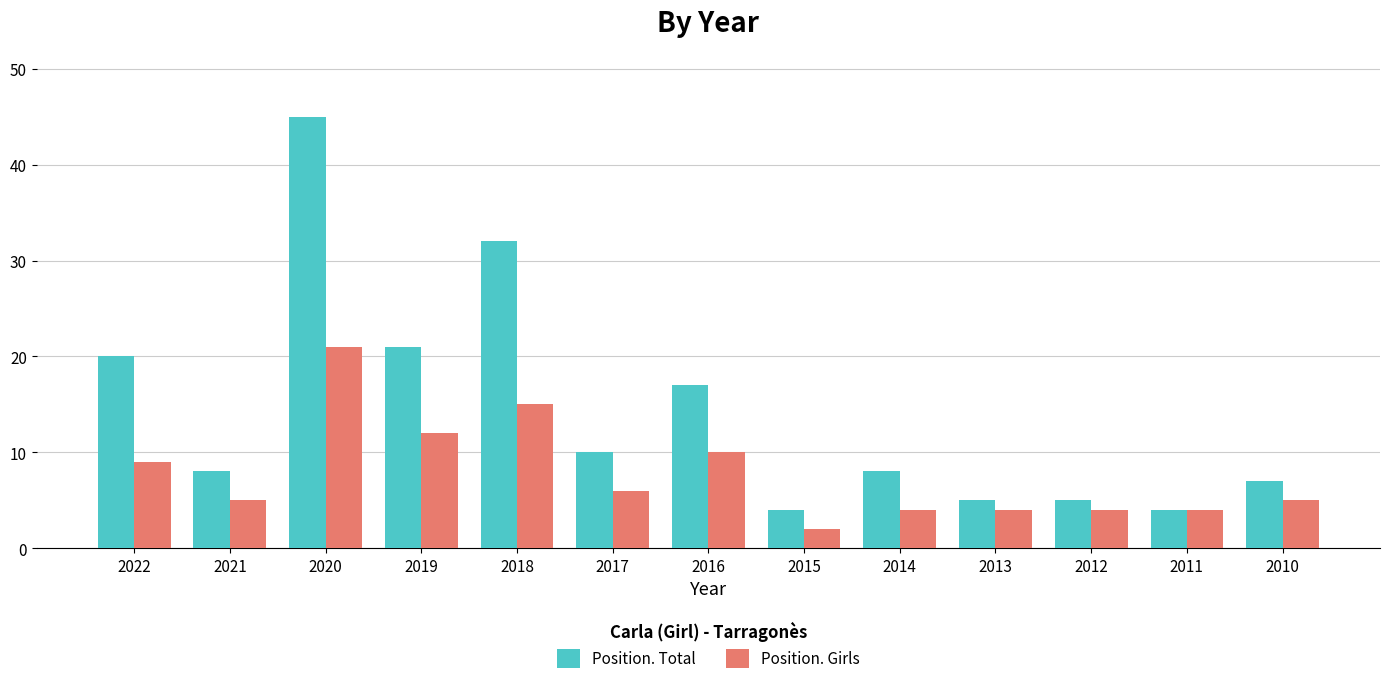

Reading left to right, list all the values displayed in this chart.

Position. Total: 20	8	45	21	32	10	17	4	8	5	5	4	7
Position. Girls: 9	5	21	12	15	6	10	2	4	4	4	4	5